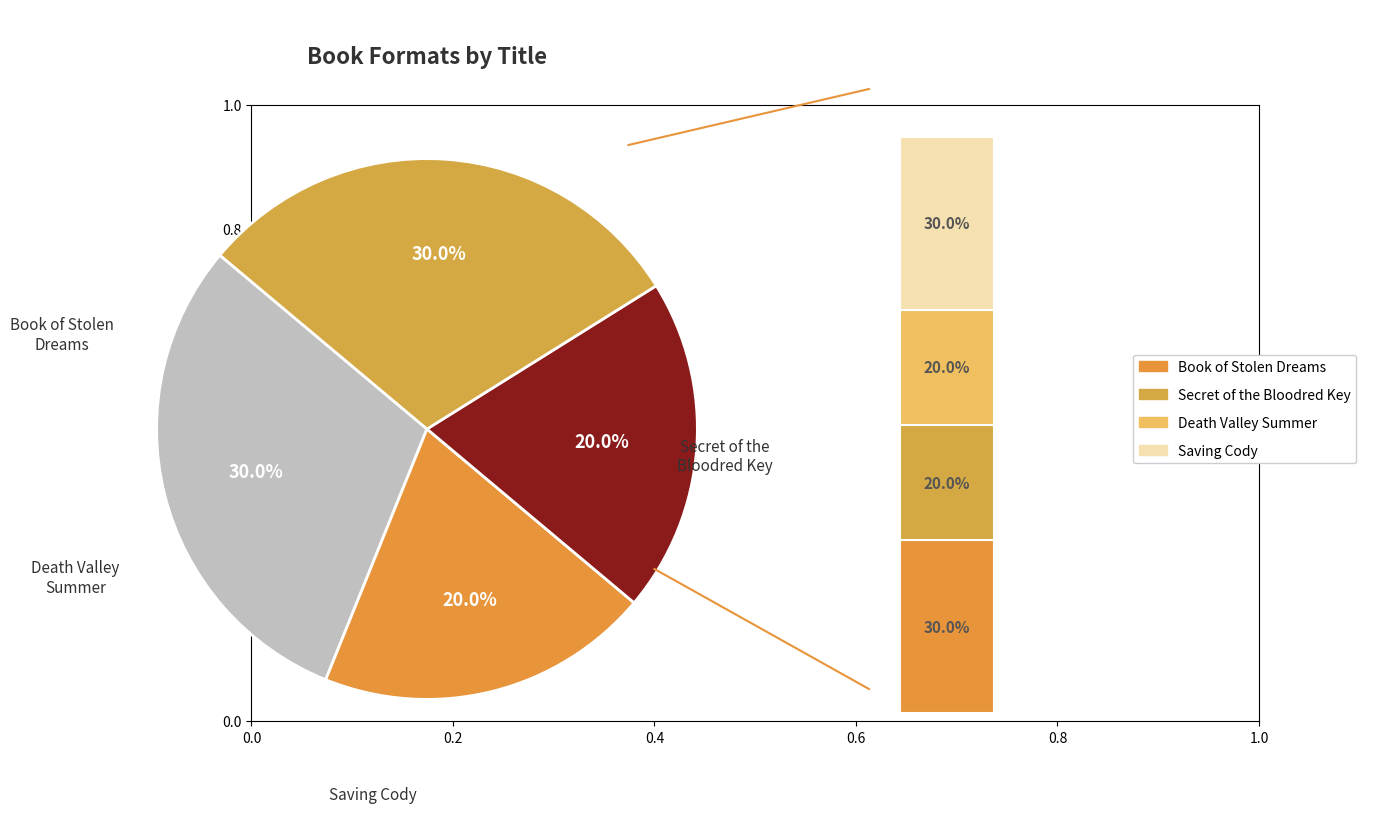

What is the largest slice in the pie chart?

Book of Stolen Dreams